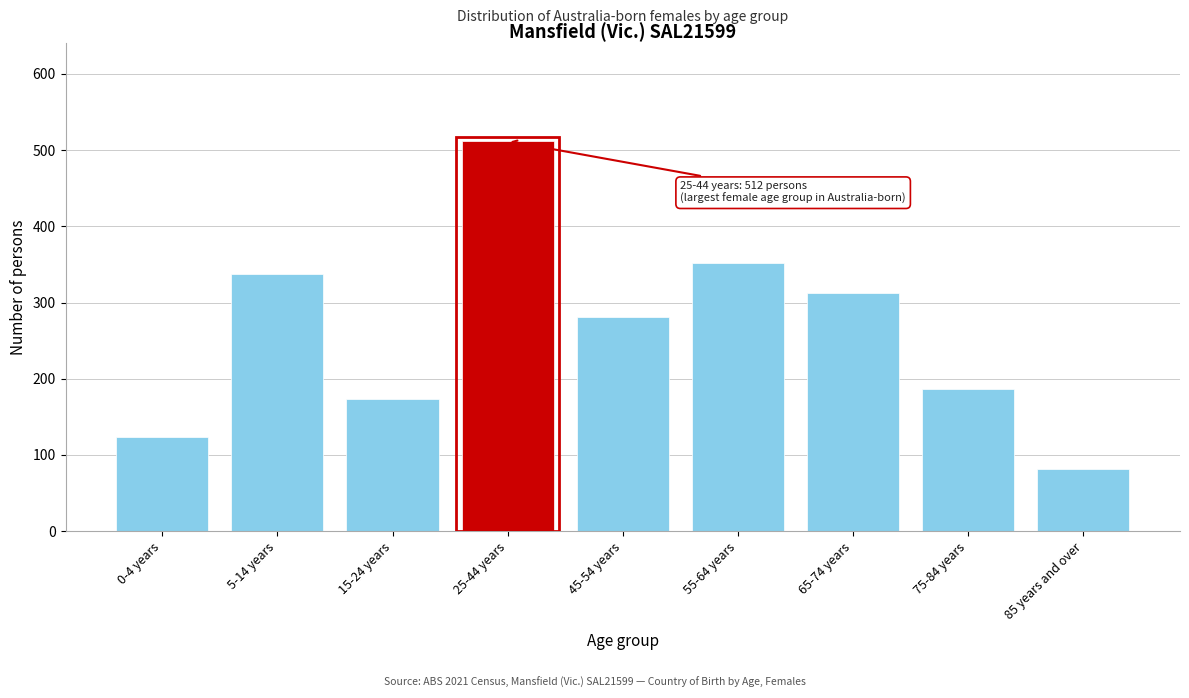

Reading right to left, transcribe all the data shown in this chart.

81	186	313	352	281	512	173	337	123